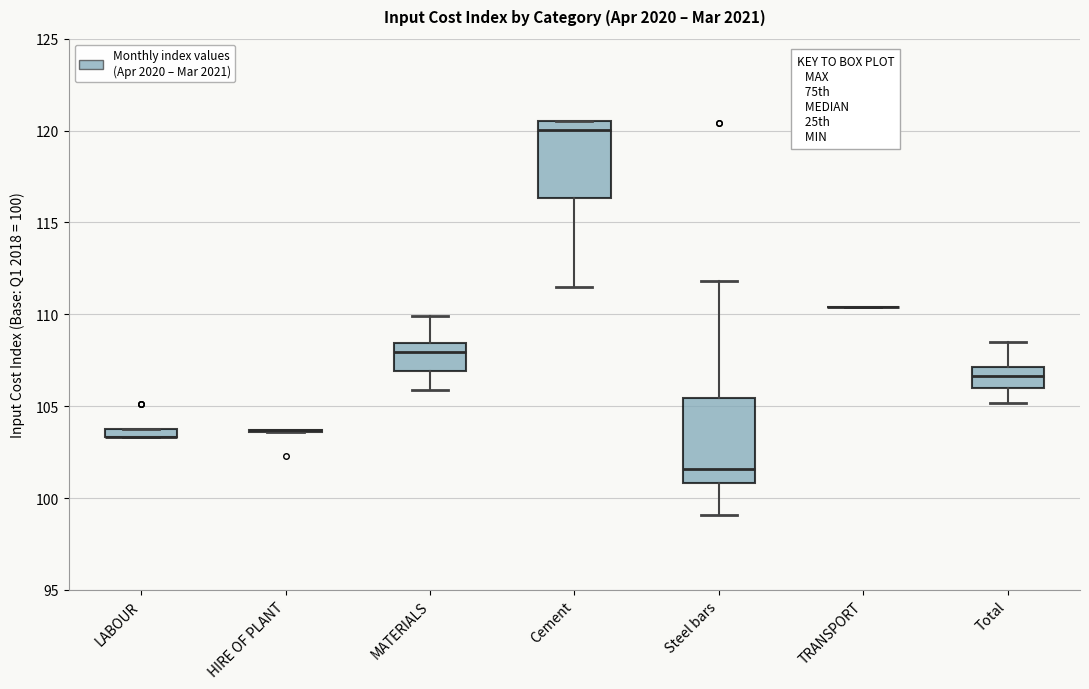

Where does the lower whisker of the box for Cement end on the y-axis? The values are not printed on the chart, so give them approximately, as read against the axis.

111.5